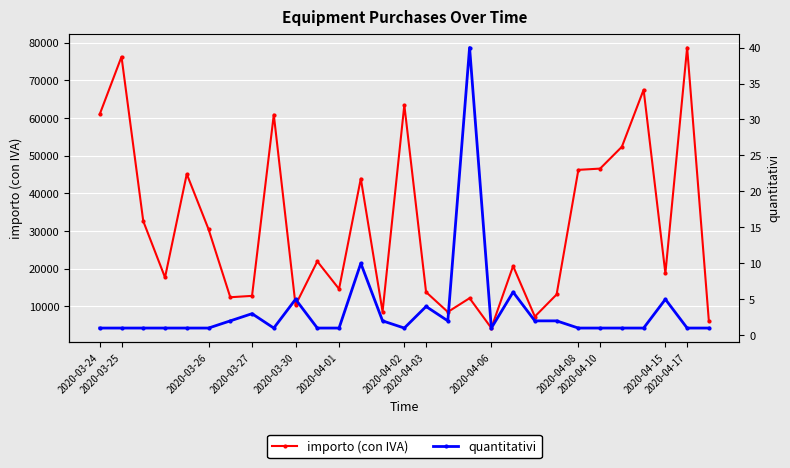

What value does the quantitativi series have at 24?

1.0